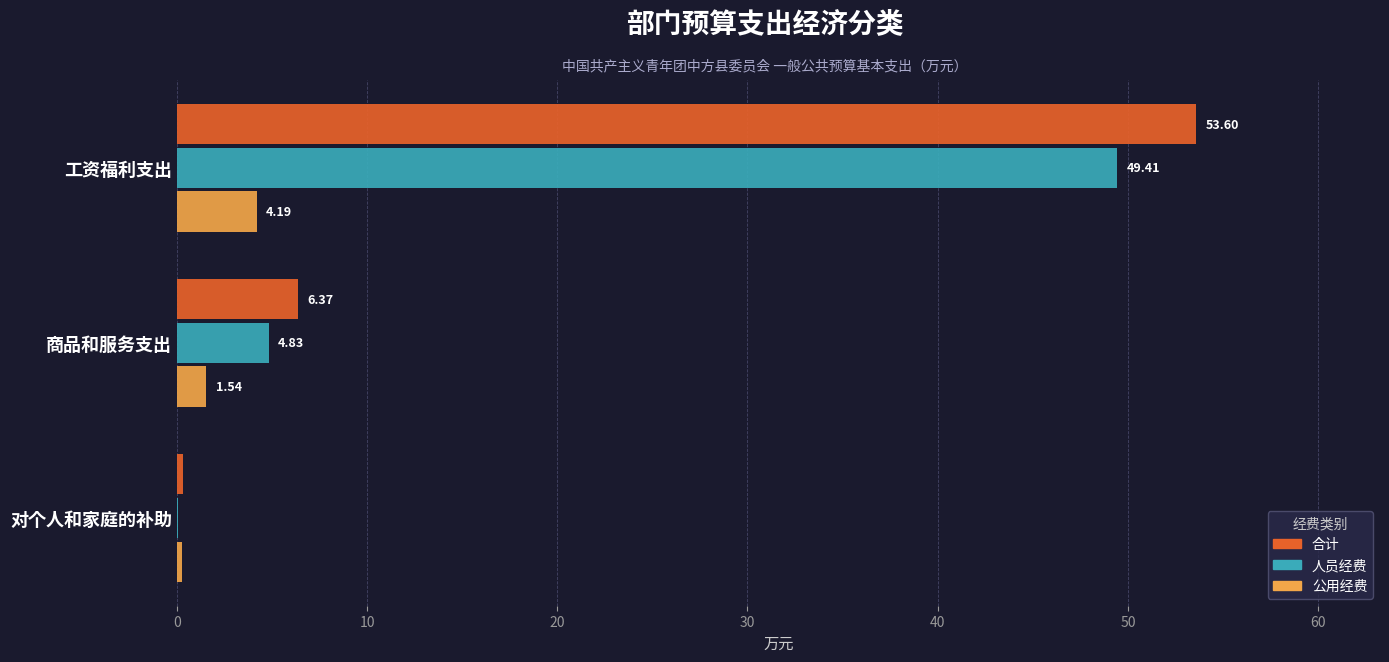

Count the number of data series in this chart.

3